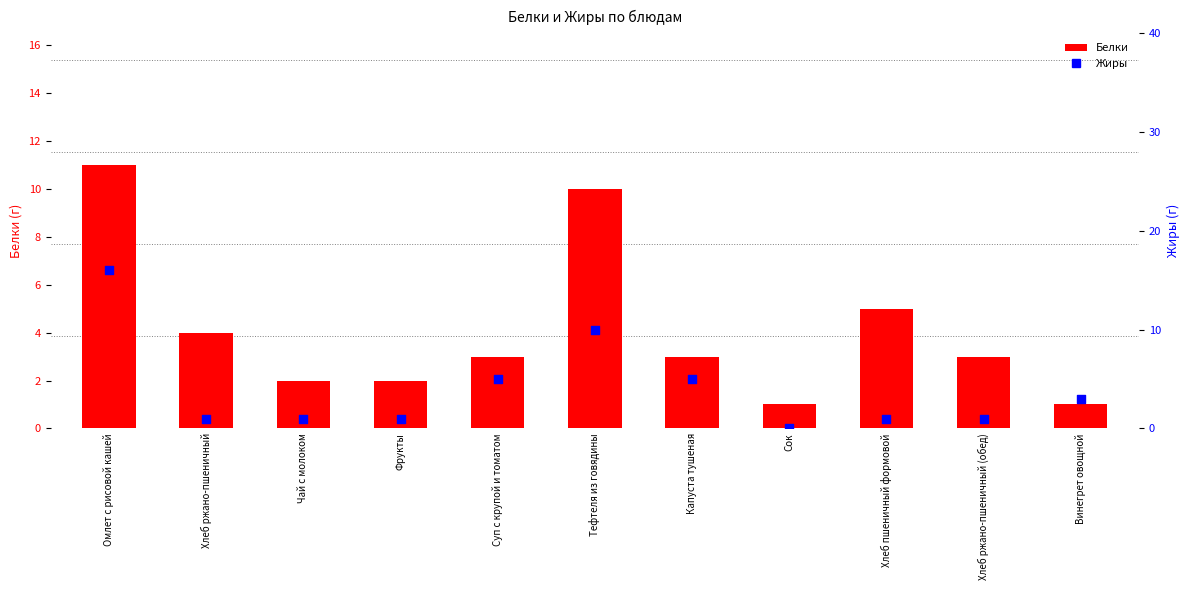

At which category is the sum across all series the highest?

Омлет с рисовой кашей